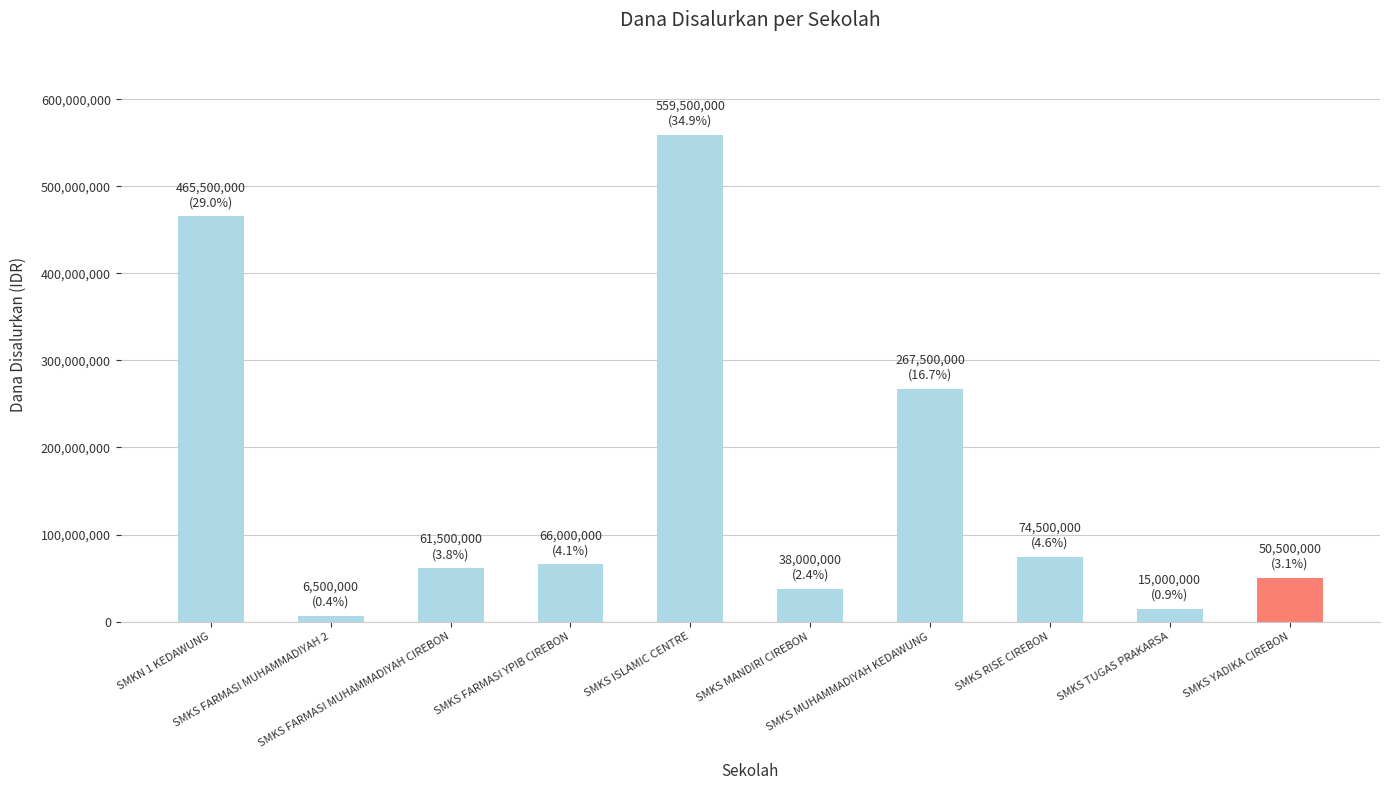

What is the greatest value displayed?

559500000